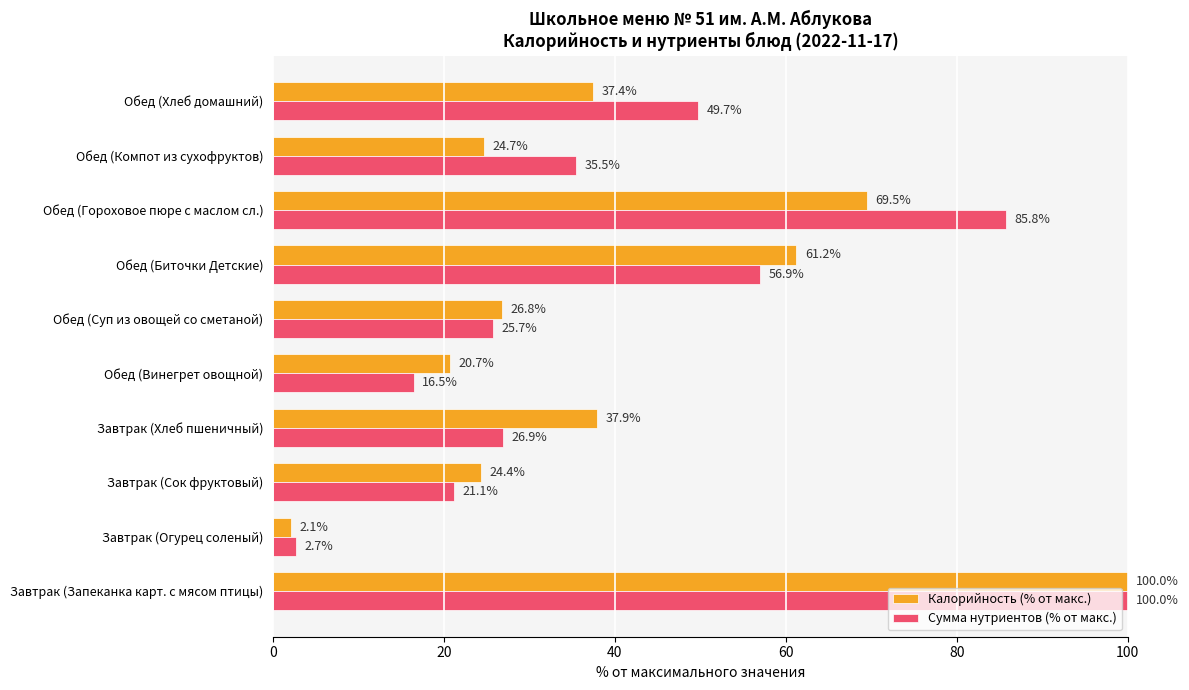

At Обед (Винегрет овощной), list the series in order from smallest to largest.

Сумма нутриентов (% от макс.), Калорийность (% от макс.)